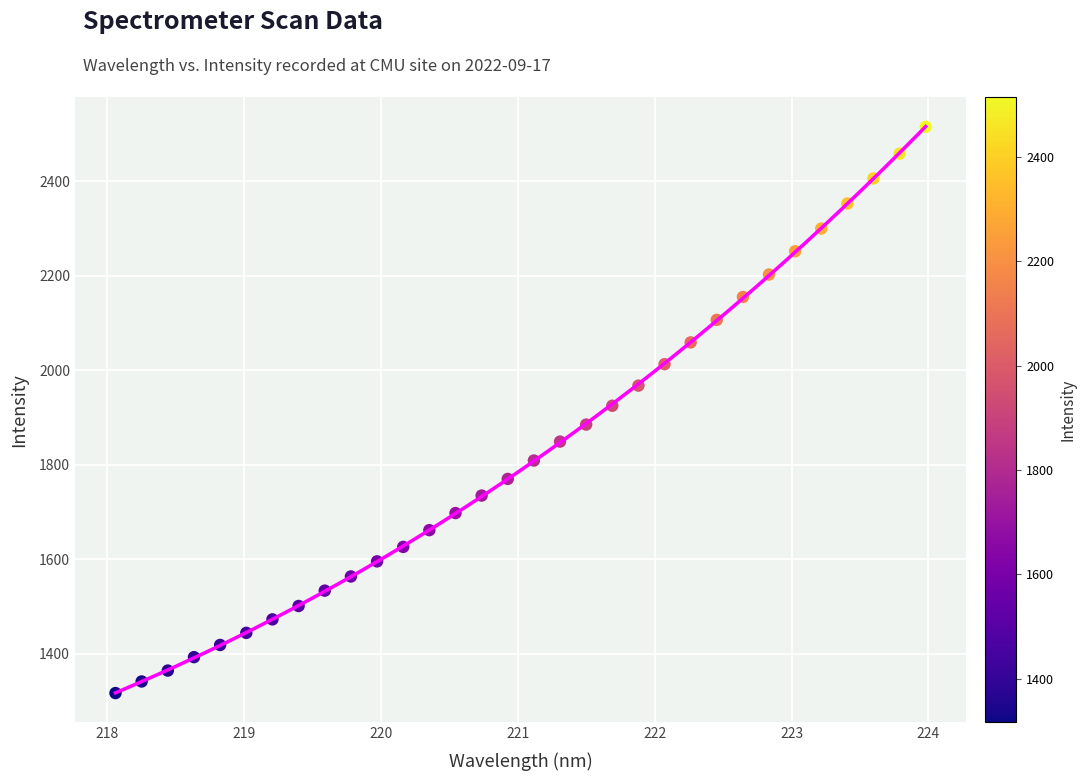

What is the range of X values (max minus min)?

5.9